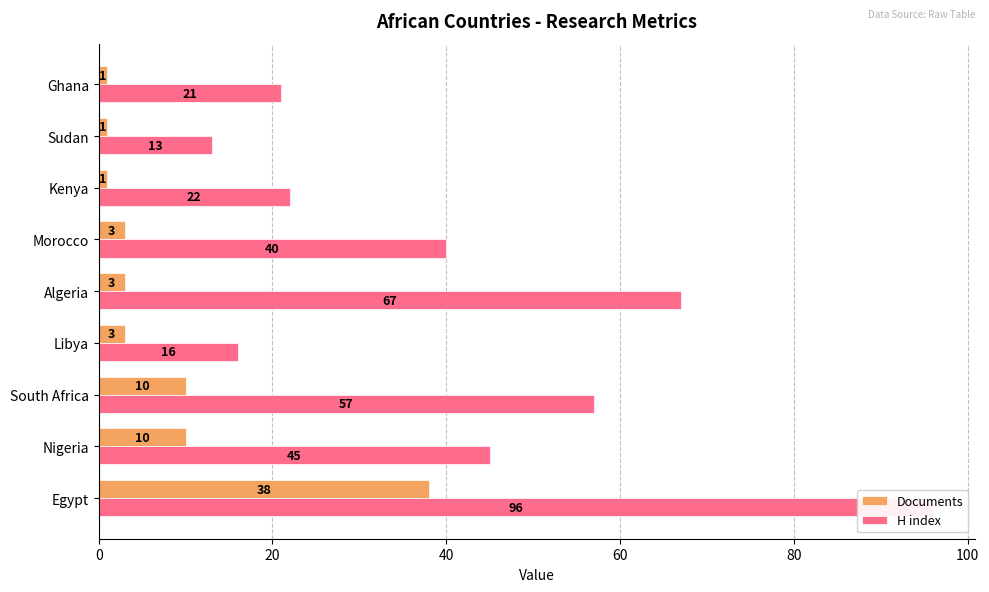

What is the average value of the H index series?

42